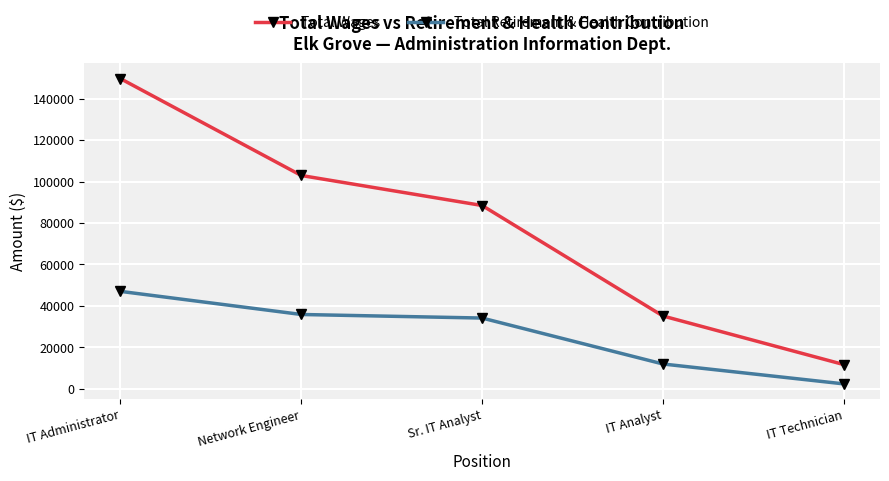

List the series in order of their peak value, lowest first.

Total Retirement & Health Contribution, Total Wages